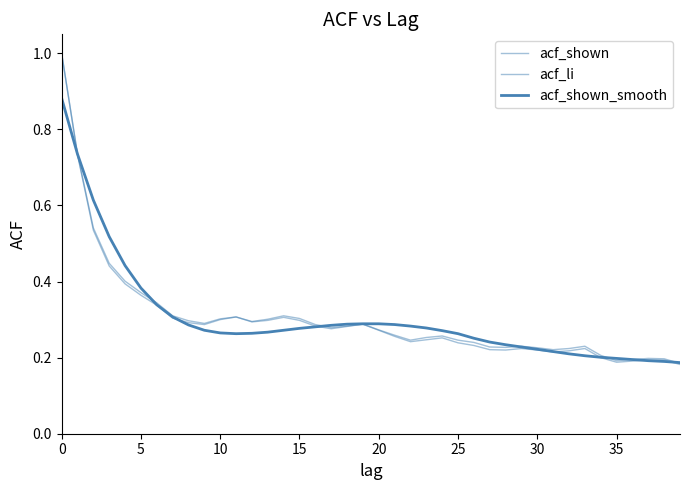

What is the average value of the acf_shown_smooth series?

0.3